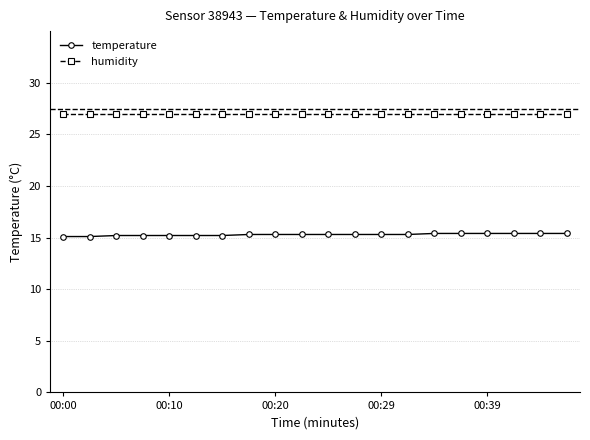

True or false: temperature and humidity cross at least once.

False